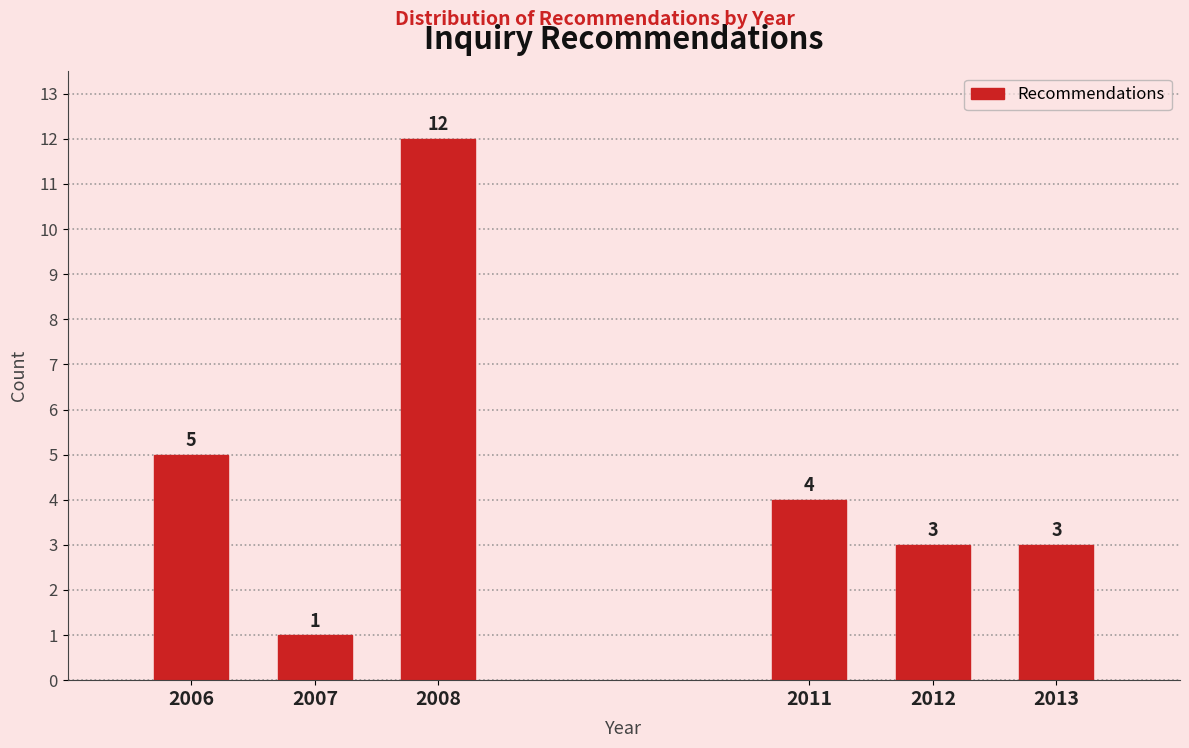

Reading left to right, list all the values displayed in this chart.

2006=5	2007=1	2008=12	2011=4	2012=3	2013=3